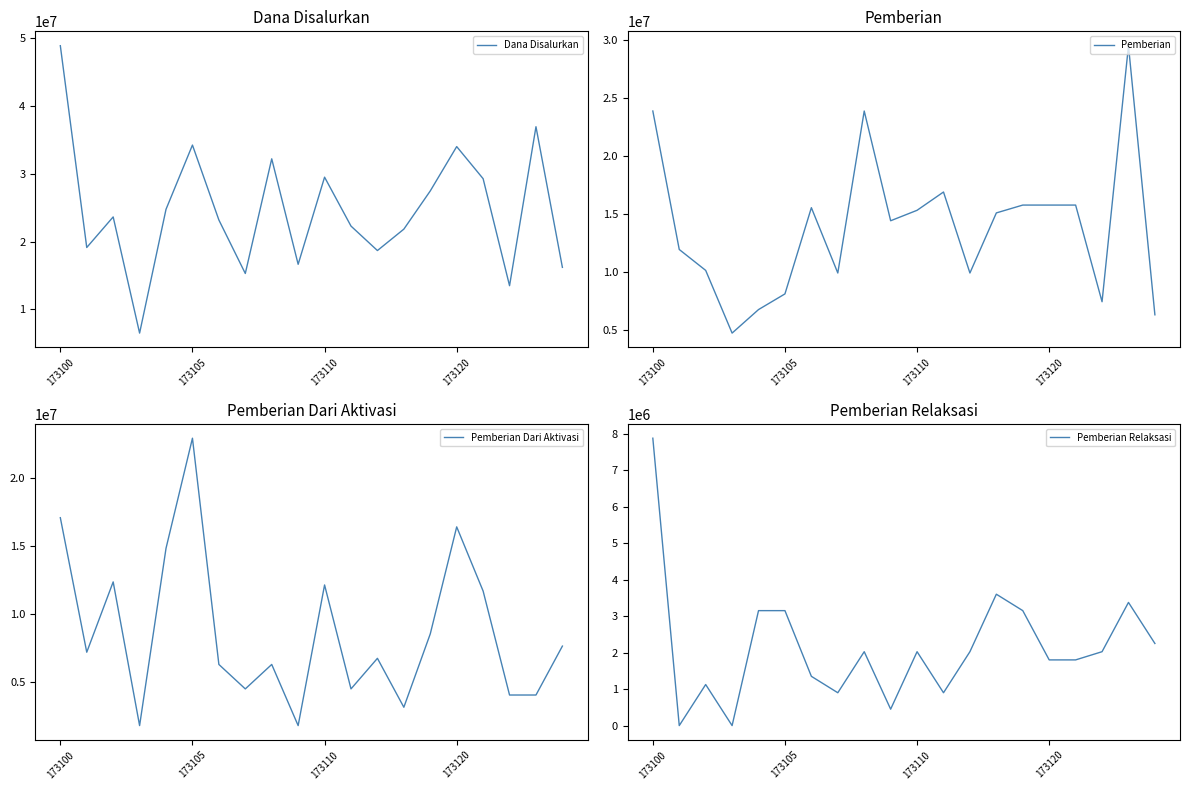

What is the average value of the Dana Disalurkan series?

24693750